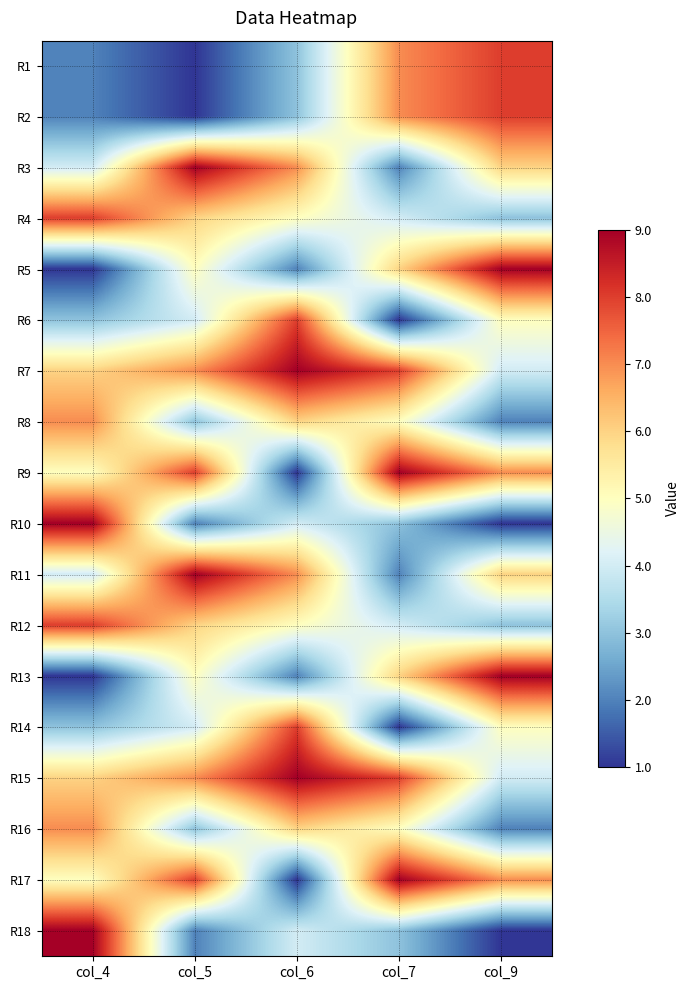

What is the greatest value displayed?

9